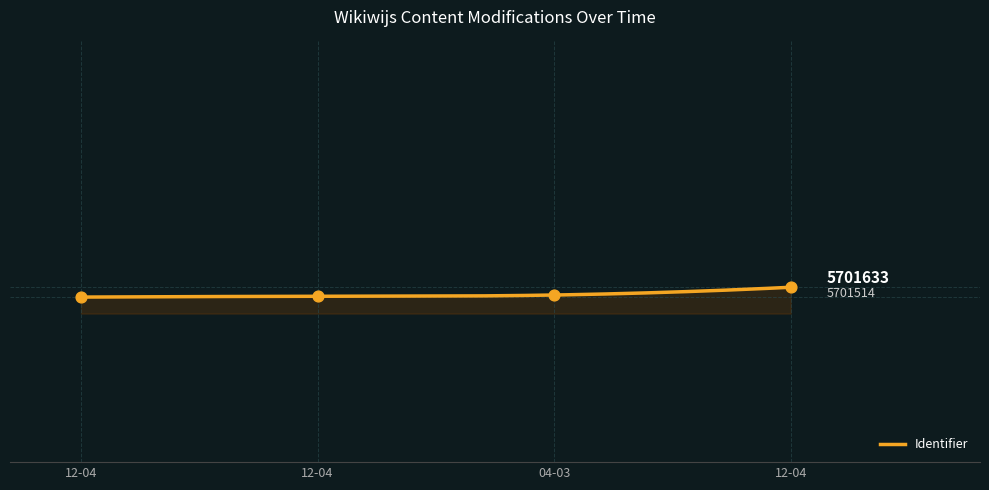

Between 04-03 and 12-04, which is larger?

04-03